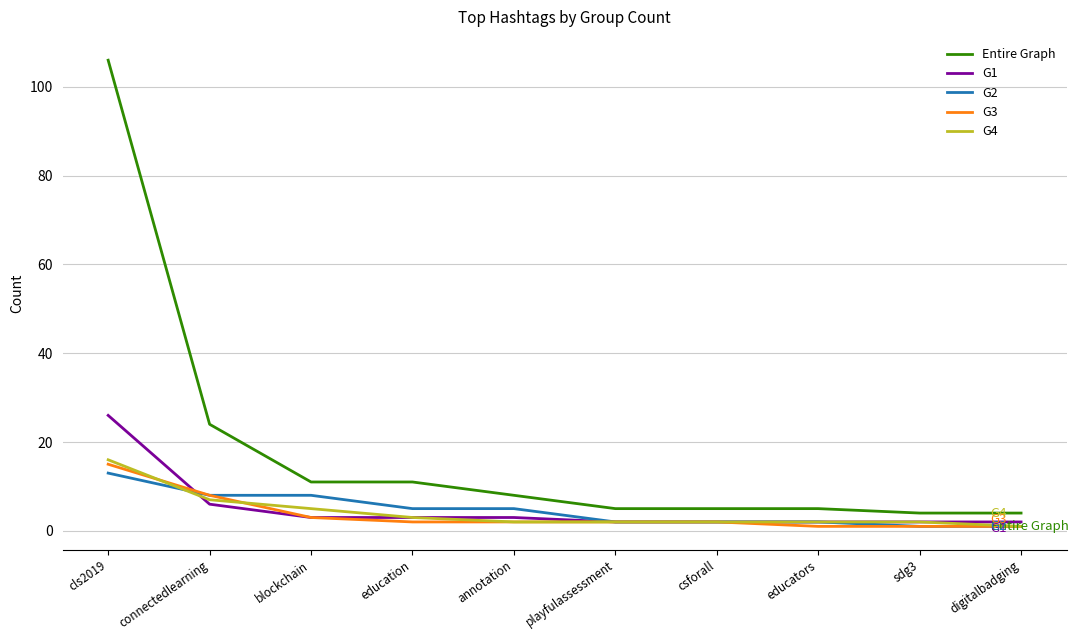

What are all the series names shown in the legend?

Entire Graph, G1, G2, G3, G4